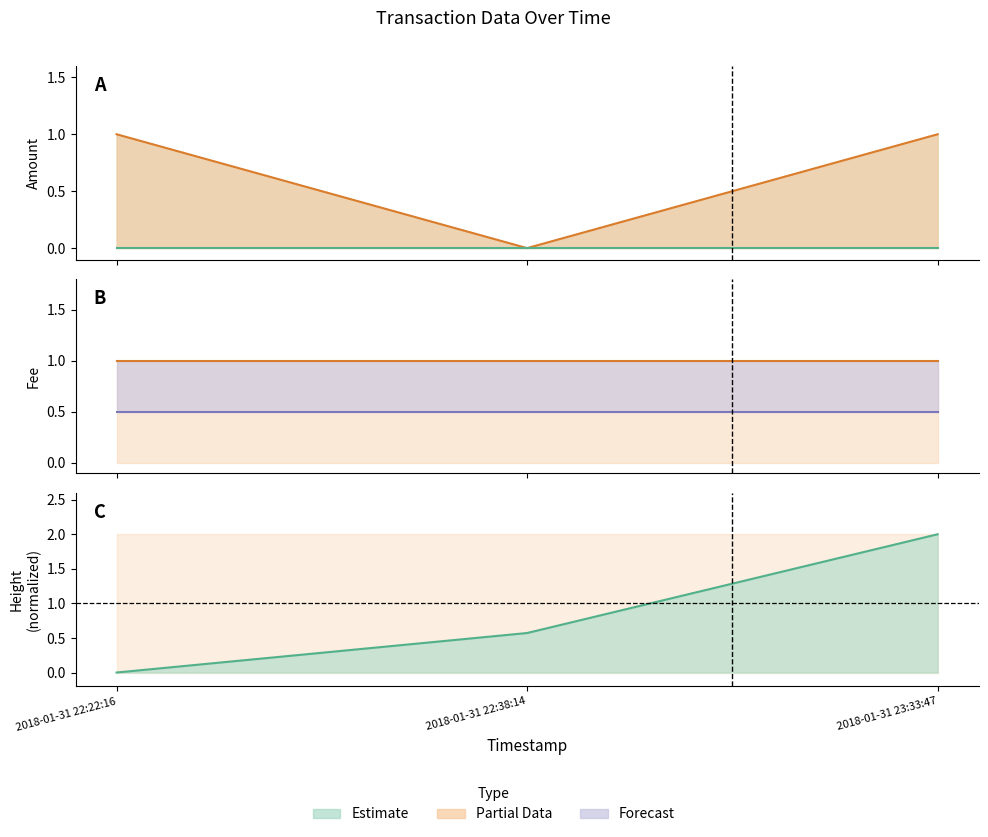

What position from the right is 2018-01-31 23:33:47?

1